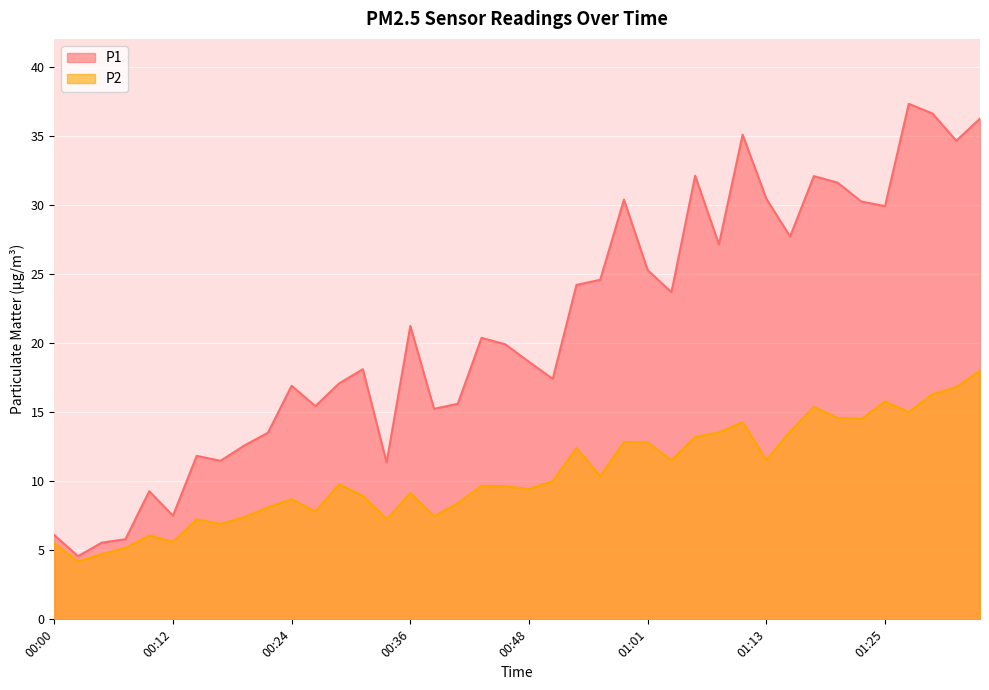

Rank the series at 00:22 from highest to lowest value.

P1, P2